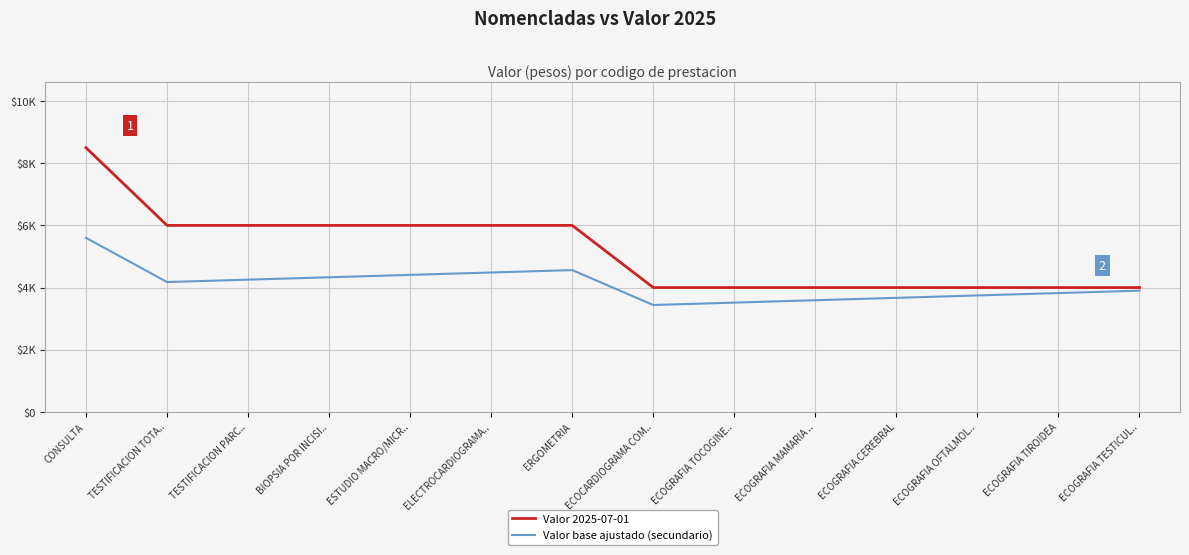

At which category is the sum across all series the highest?

CONSULTA